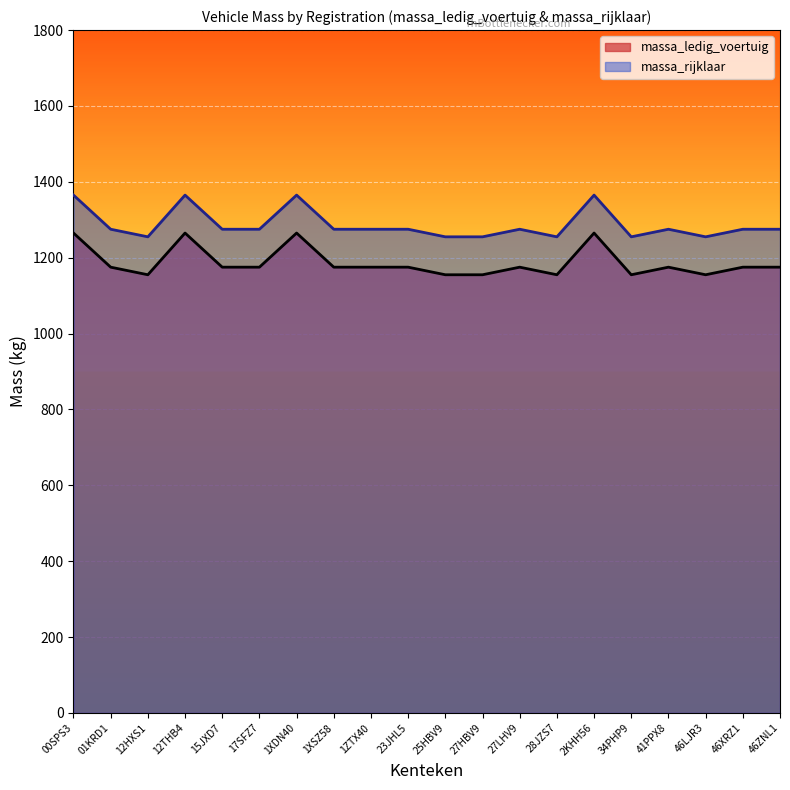

How many categories are shown in the chart?

20